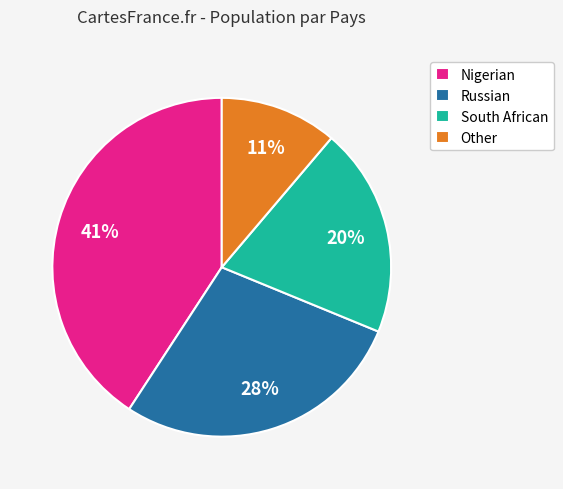

Which has a higher value, Nigerian or Other?

Nigerian